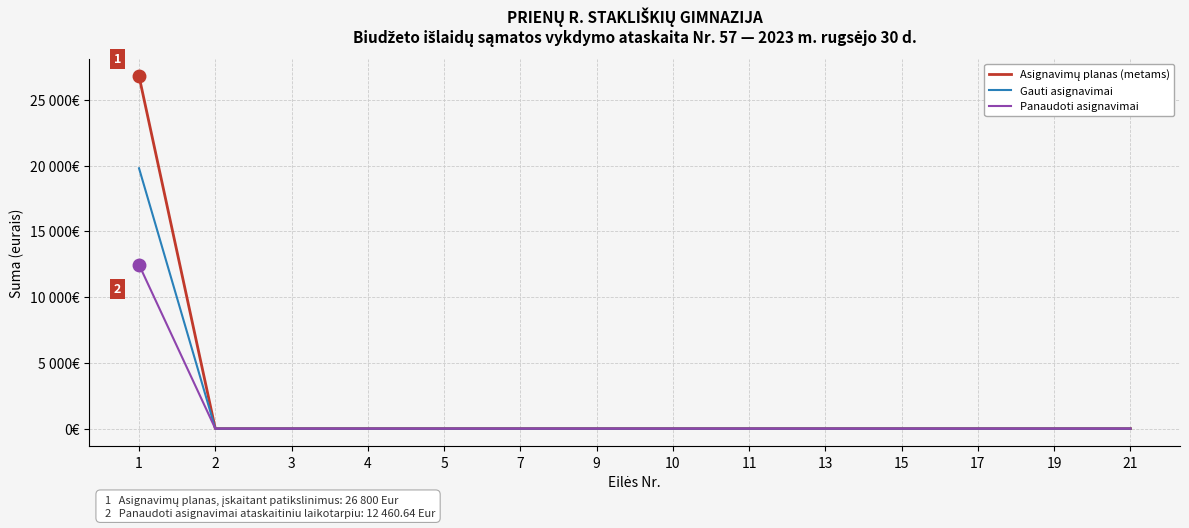

Is this an area chart (filled region under the line)?

No